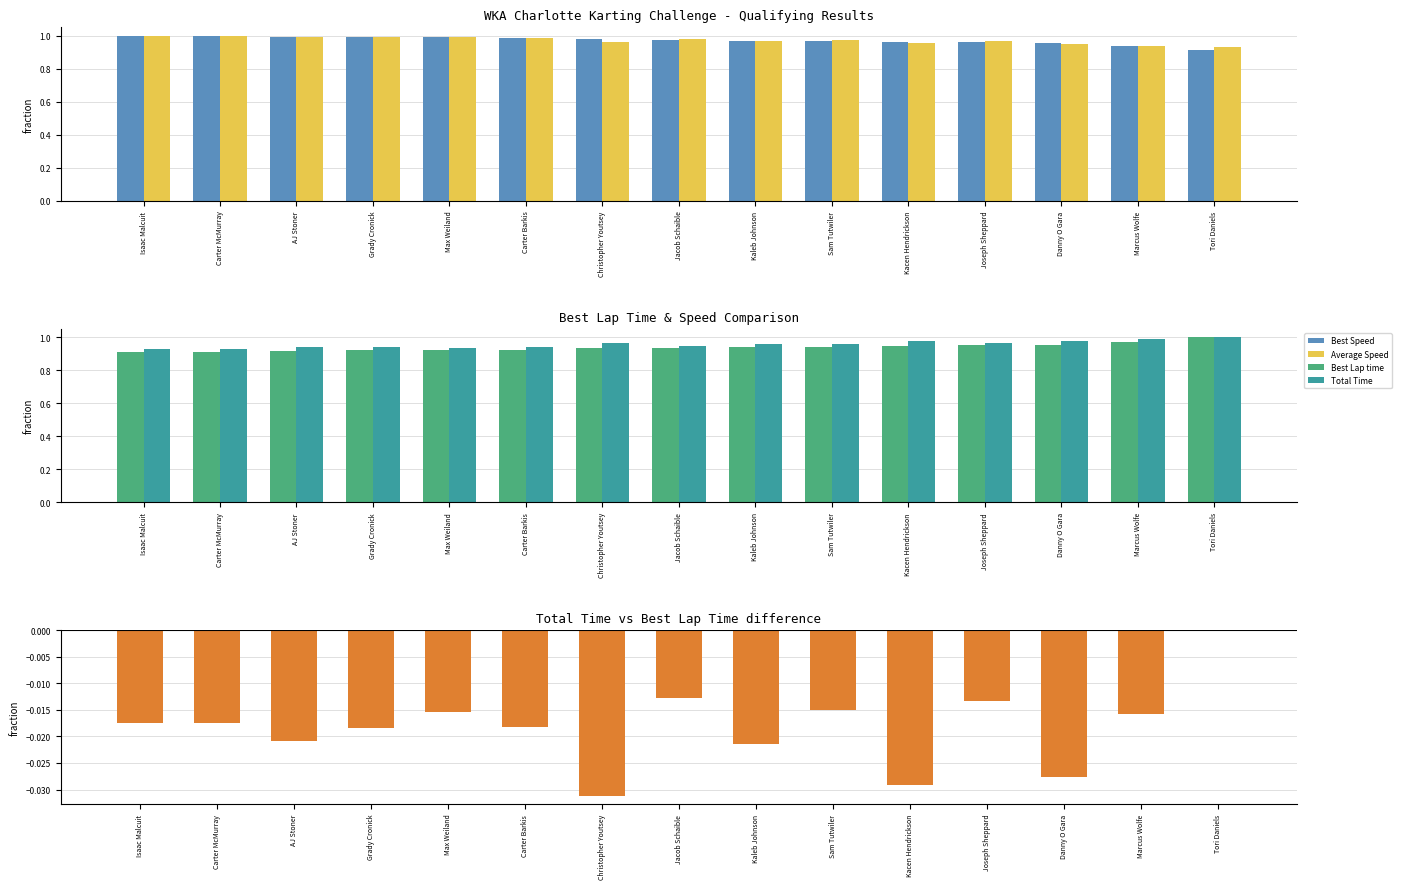

How many data points does each series have?

15